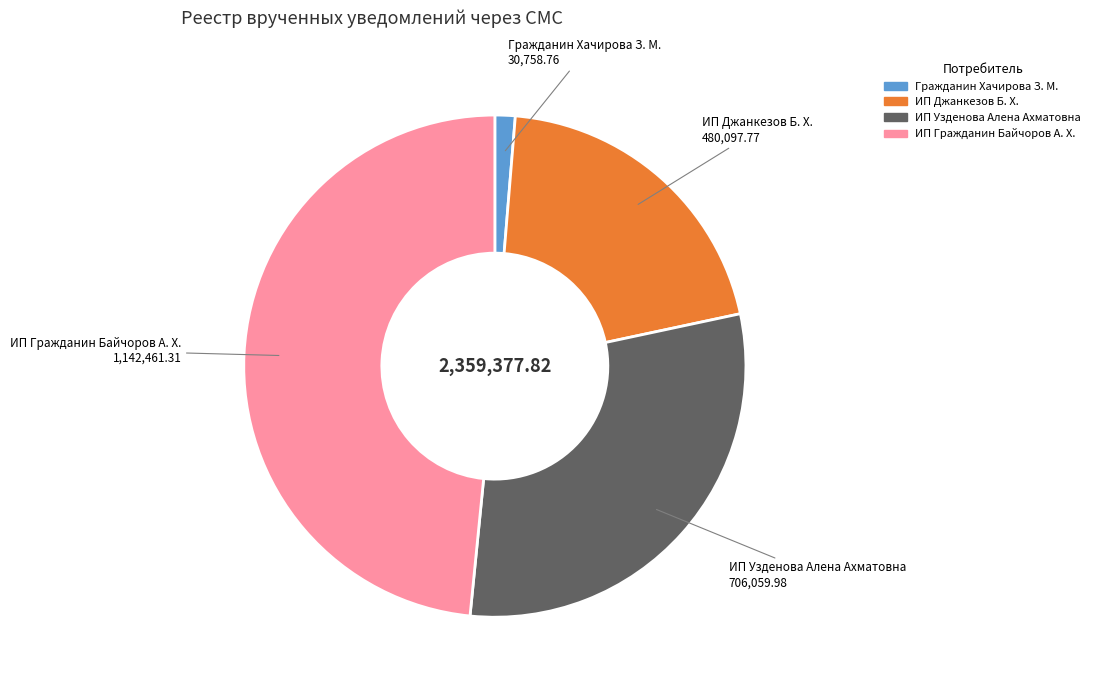

Rank the categories by value from highest to lowest.

ИП Гражданин Байчоров А. Х., ИП Узденова Алена Ахматовна, ИП Джанкезов Б. Х., Гражданин Хачирова З. М.